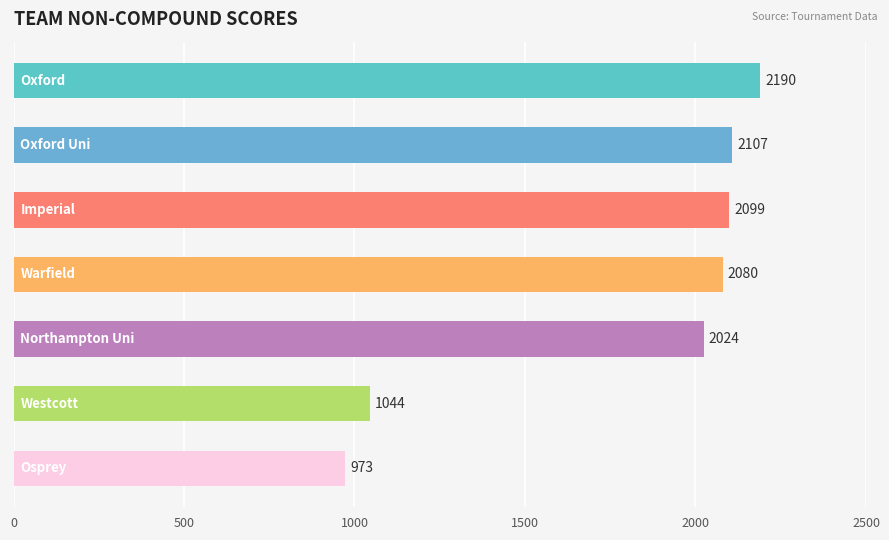

What is the average value?

1788